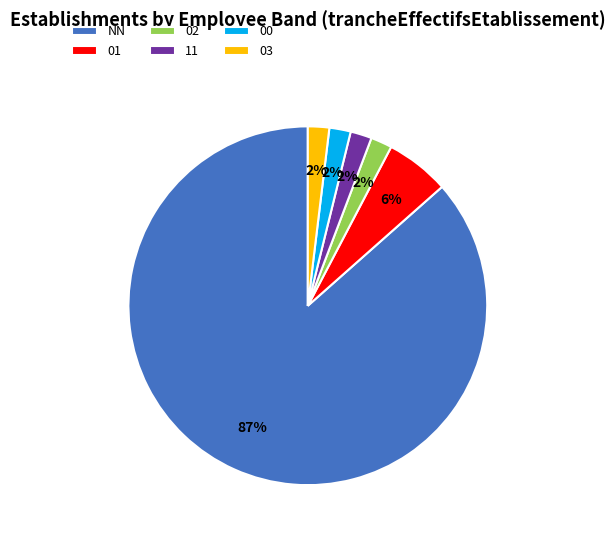

Combined, do NN and 03 account for over 50%?

Yes